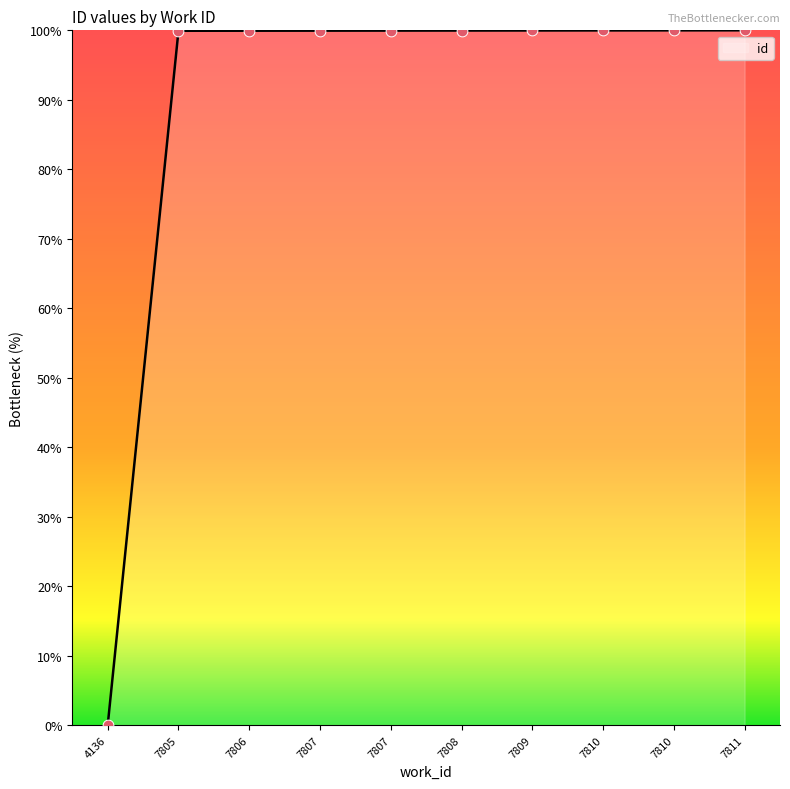

Between 7808 and 7806, which is larger?

7808